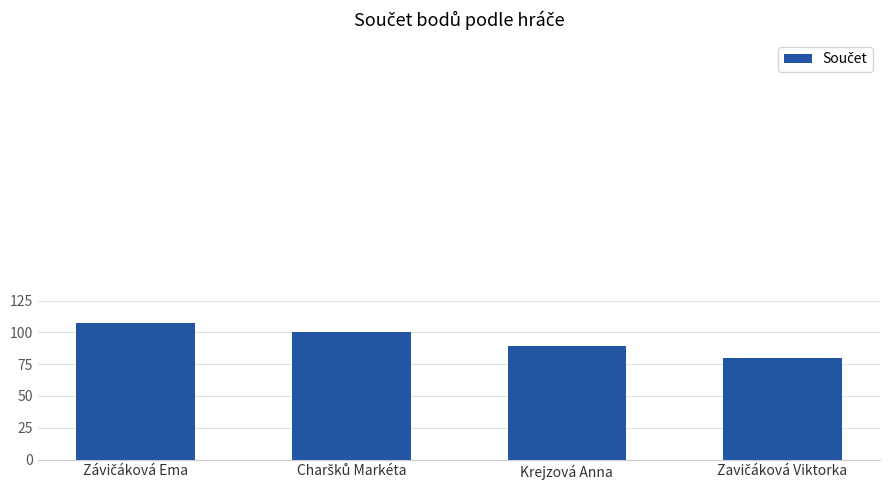

At which label is the value closest to 93?

Krejzová Anna